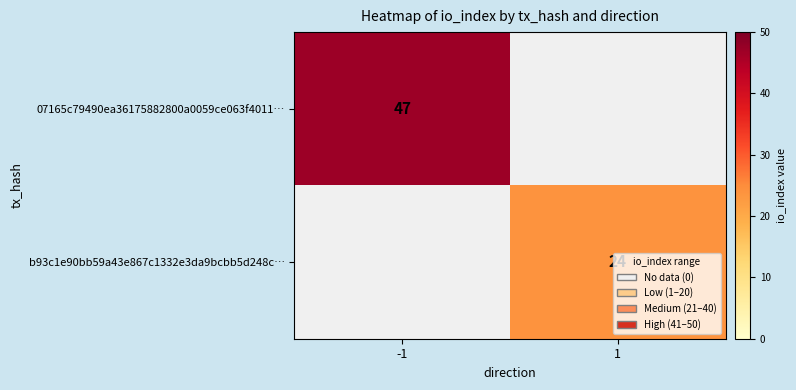

True or false: b93c1e90bb59a43e867c1332e3da9bcbb5d248c… has a value of 24 at 1.

True